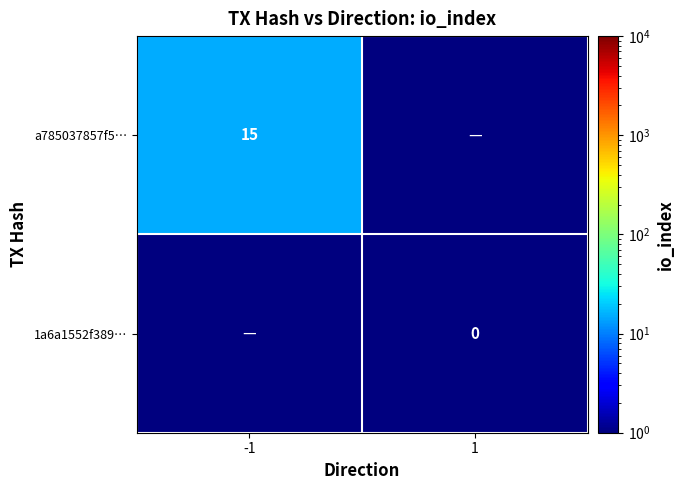

Is the value of a785037857f5… at -1 greater than the value of 1a6a1552f389… at 1?

Yes